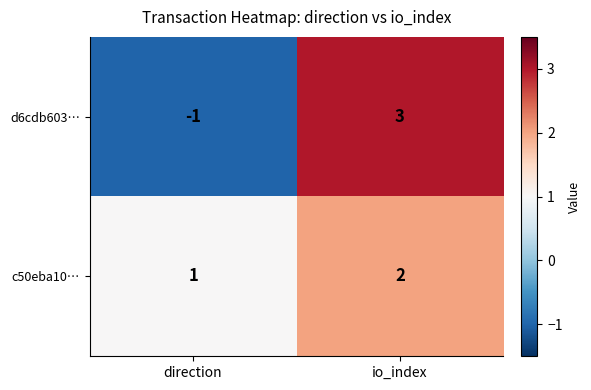

Rank the series at io_index from highest to lowest value.

d6cdb603…, c50eba10…